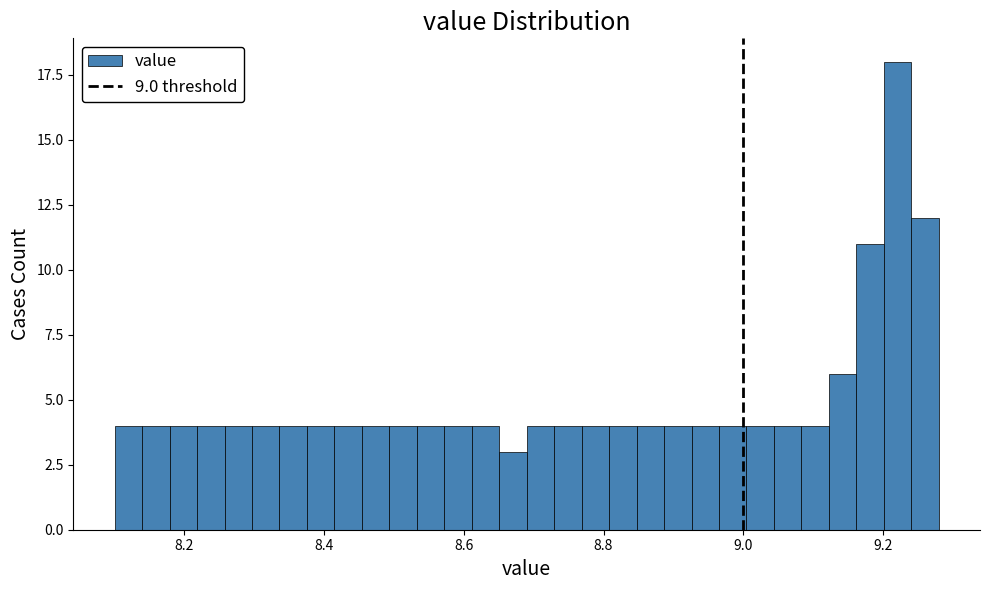

Around what value on the x-axis is the tallest bar? Give the approximate position of its centre, as read against the axis.

9.22